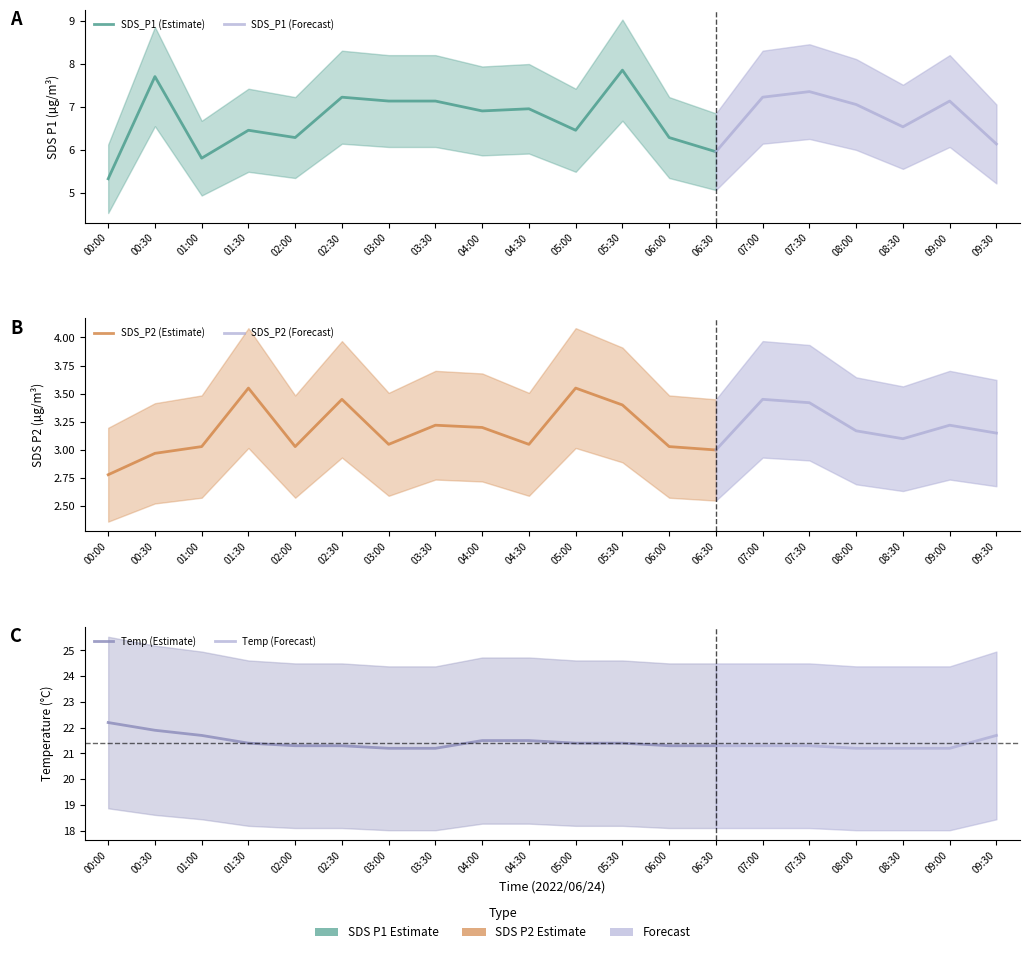

Reading left to right, transcribe all the data shown in this chart.

SDS_P1: 00:00=5.3	00:30=7.7	01:00=5.8	01:30=6.5	02:00=6.3	02:30=7.2	03:00=7.1	03:30=7.1	04:00=6.9	04:30=7.0	05:00=6.5	05:30=7.8	06:00=6.3	06:30=6.0	07:00=7.2	07:30=7.3	08:00=7.0	08:30=6.5	09:00=7.1	09:30=6.1
SDS_P2: 00:00=2.8	00:30=3.0	01:00=3.0	01:30=3.5	02:00=3.0	02:30=3.5	03:00=3.0	03:30=3.2	04:00=3.2	04:30=3.0	05:00=3.5	05:30=3.4	06:00=3.0	06:30=3.0	07:00=3.5	07:30=3.4	08:00=3.2	08:30=3.1	09:00=3.2	09:30=3.1
Temp: 00:00=22.2	00:30=21.9	01:00=21.7	01:30=21.4	02:00=21.3	02:30=21.3	03:00=21.2	03:30=21.2	04:00=21.5	04:30=21.5	05:00=21.4	05:30=21.4	06:00=21.3	06:30=21.3	07:00=21.3	07:30=21.3	08:00=21.2	08:30=21.2	09:00=21.2	09:30=21.7